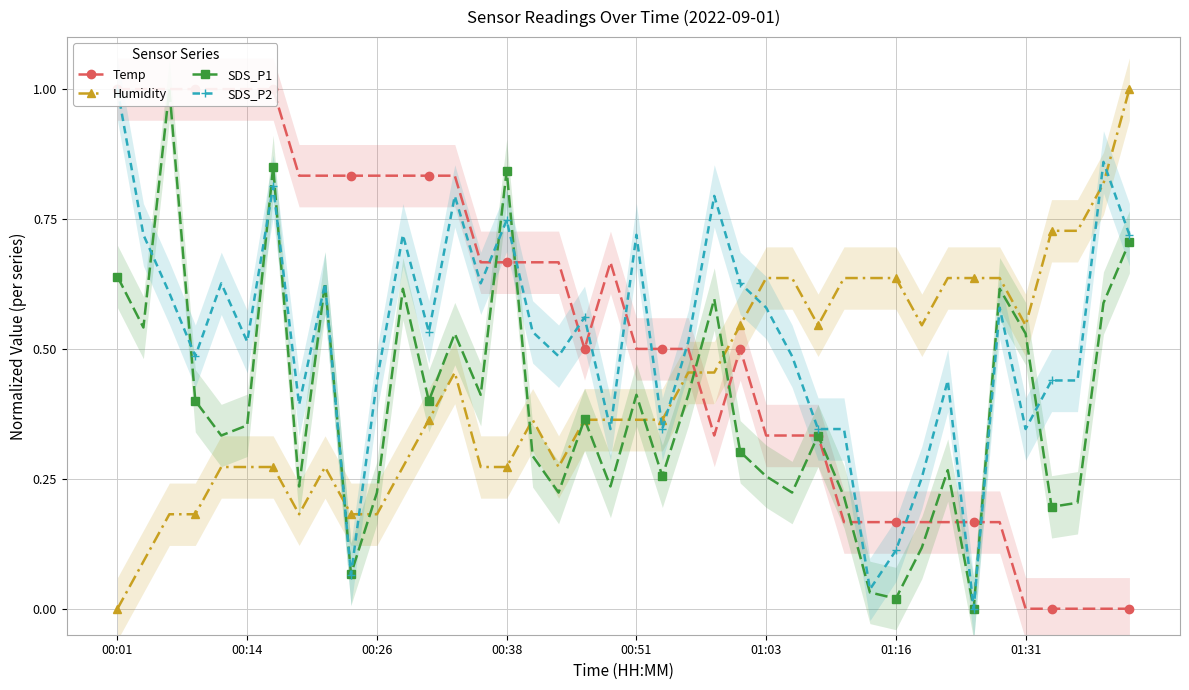

True or false: Temp and SDS_P1 cross at least once.

True